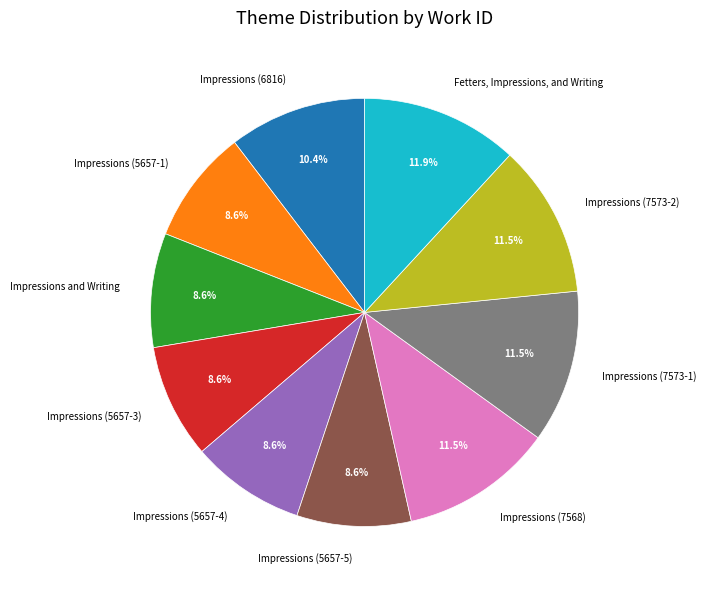

Do Impressions and Writing and Impressions (7573-1) together represent more than half of the pie?

No